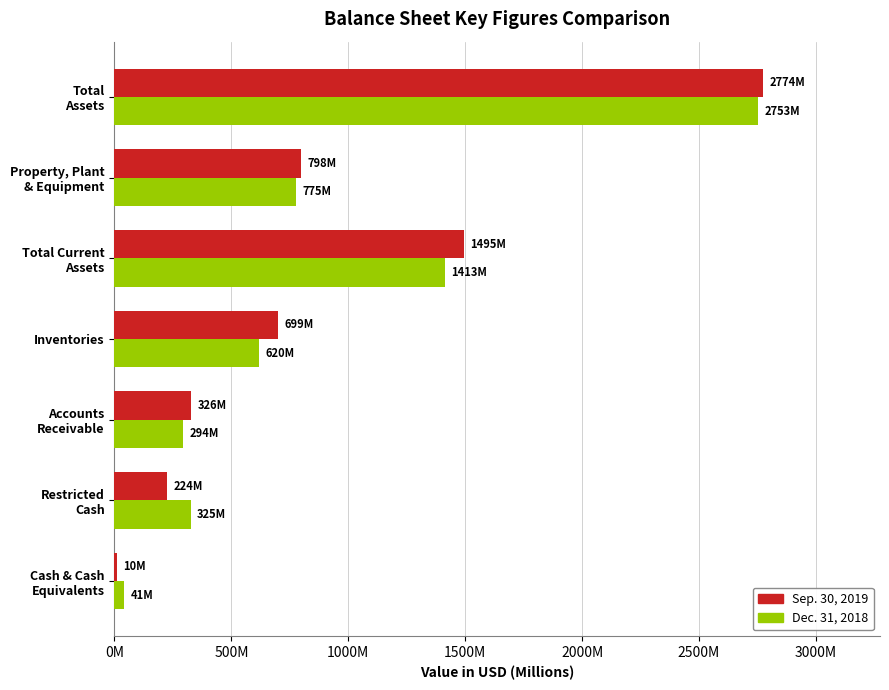

What is the value of the Sep. 30, 2019 bar at the 1st from the left?

10509402